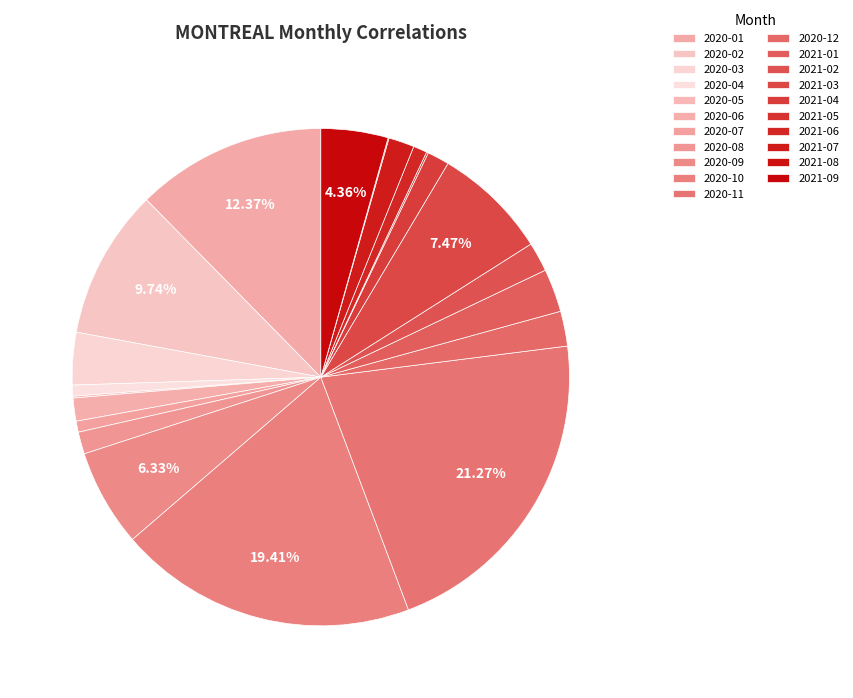

Rank the categories by value from lowest to highest.

2021-08, 2020-05, 2021-05, 2020-04, 2020-07, 2021-06, 2020-08, 2021-04, 2020-06, 2021-07, 2021-02, 2020-12, 2021-01, 2020-03, 2021-09, 2020-09, 2021-03, 2020-02, 2020-01, 2020-10, 2020-11